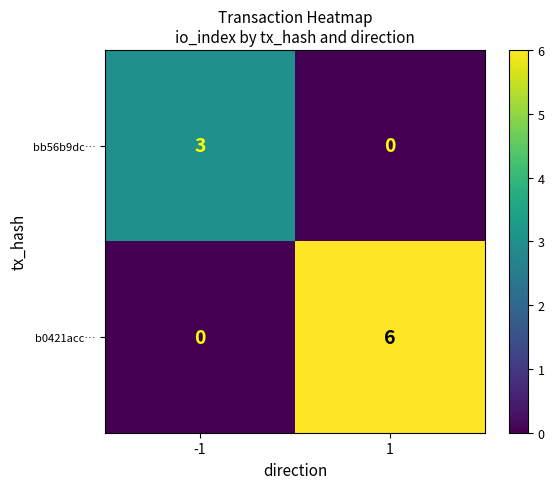

What is the maximum value shown in the chart?

6